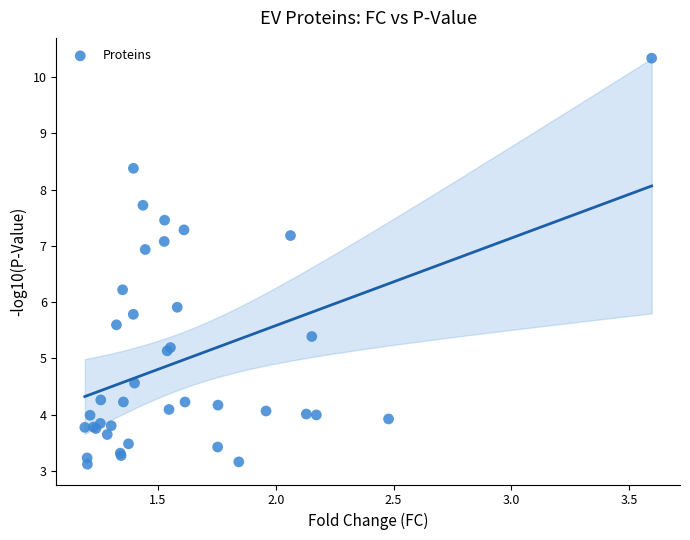

What Y value in the scatter plot is closest to 6?

5.9